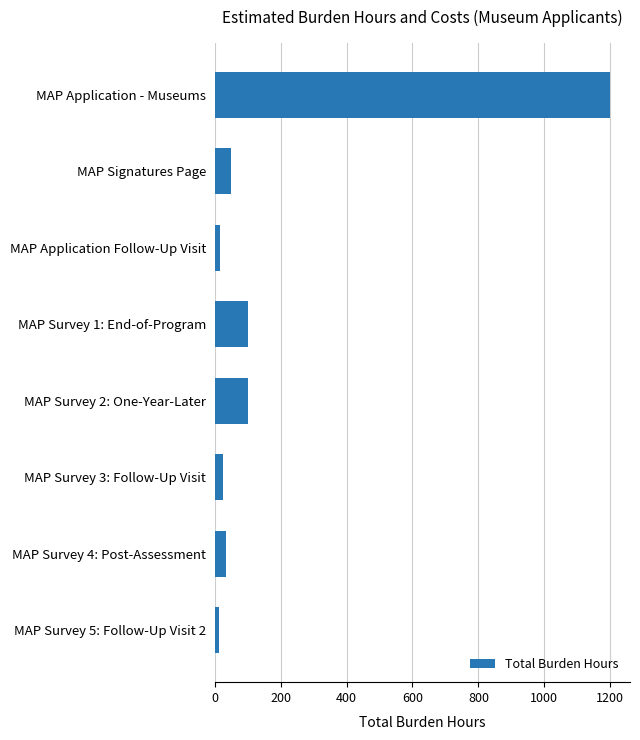

What is the label of the 3rd bar from the top?

MAP Application Follow-Up Visit